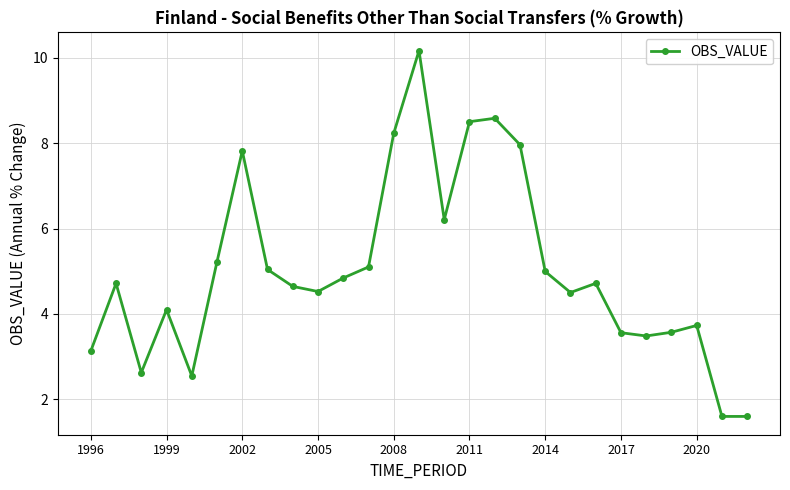

Reading left to right, what are all the values shown in this chart?

3.1	4.7	2.6	4.1	2.5	5.2	7.8	5.0	4.6	4.5	4.8	5.1	8.2	10.2	6.2	8.5	8.6	8.0	5.0	4.5	4.7	3.6	3.5	3.6	3.7	1.6	1.6